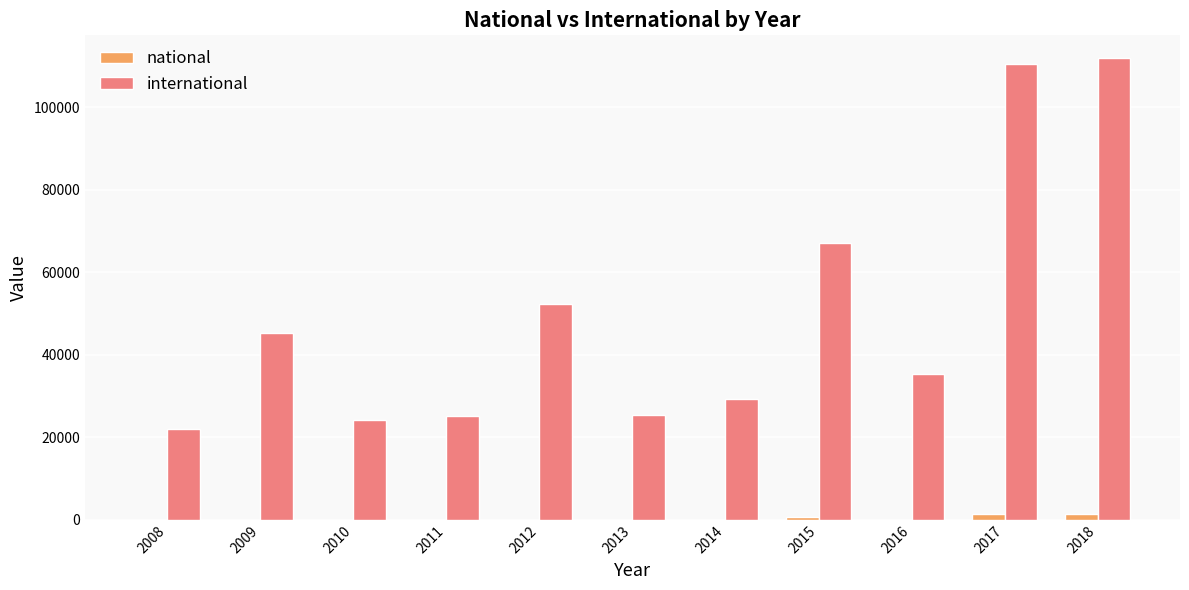

What is the total value across all series at 2016?

35353